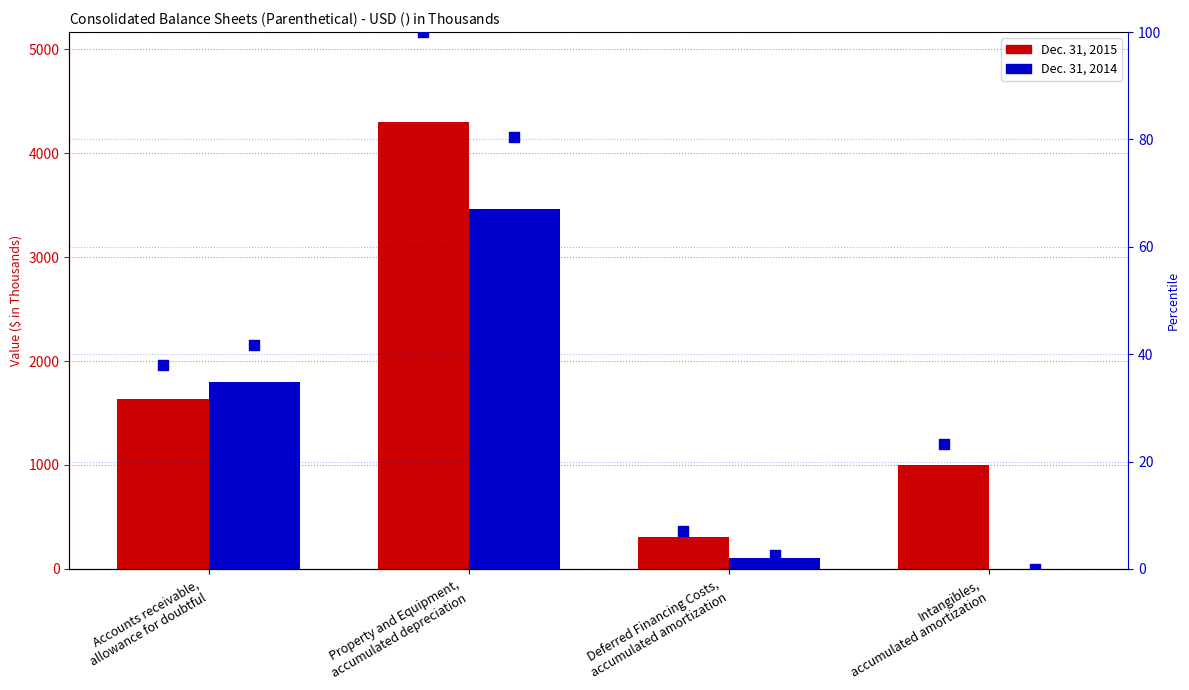

Which series has the largest Y range (max minus min)?

Dec. 31, 2015